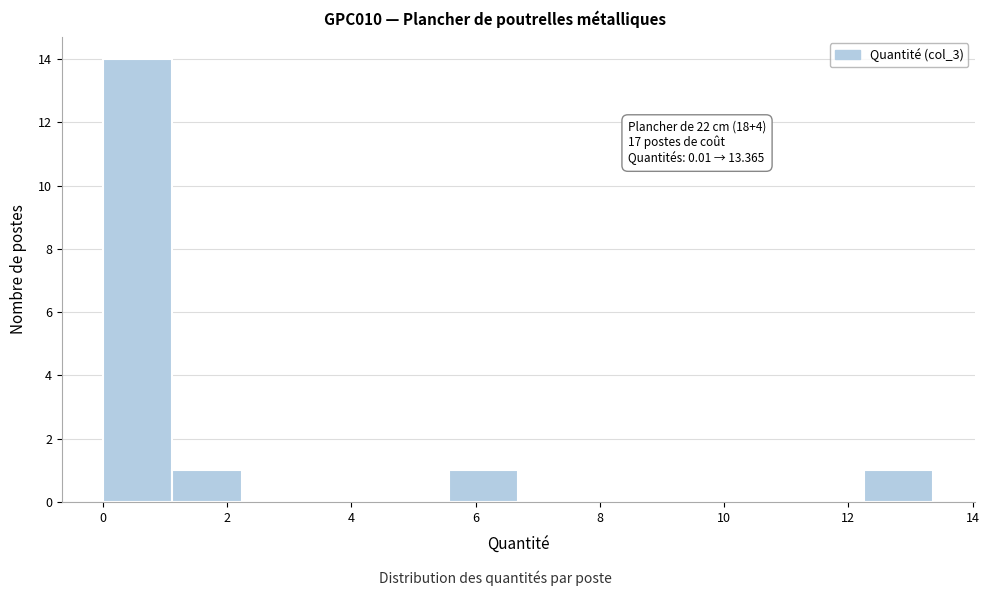

Over which range of the x-axis is the bar tallest?

0.0 to 1.2